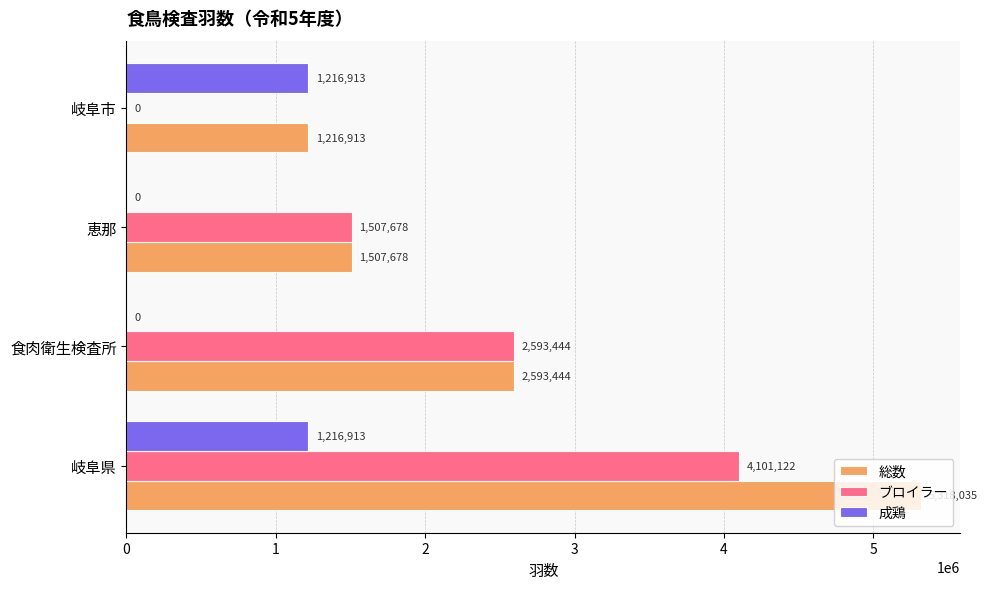

At which category is the sum across all series the highest?

岐阜県